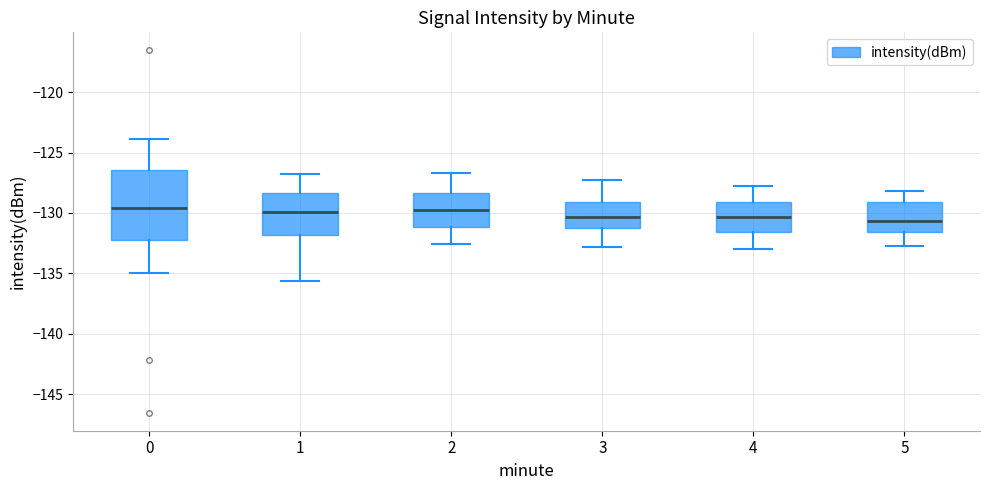

Where does the lower whisker of the box at x = 0 end on the y-axis? The values are not printed on the chart, so give them approximately, as read against the axis.

-135.0